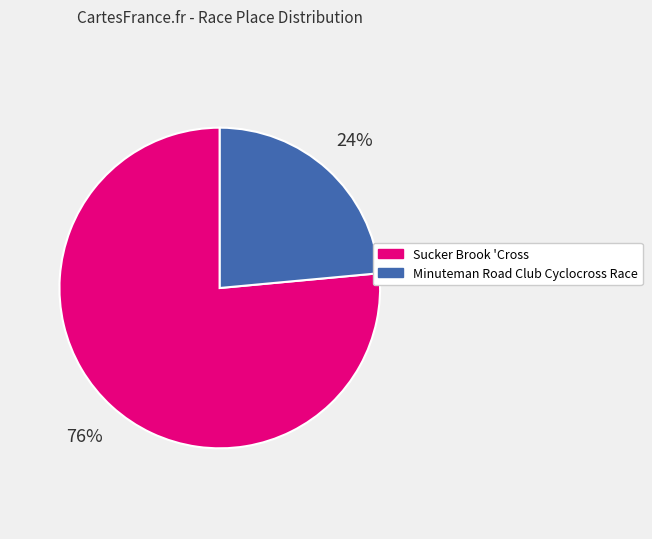

Which slice is the smallest?

Minuteman Road Club Cyclocross Race